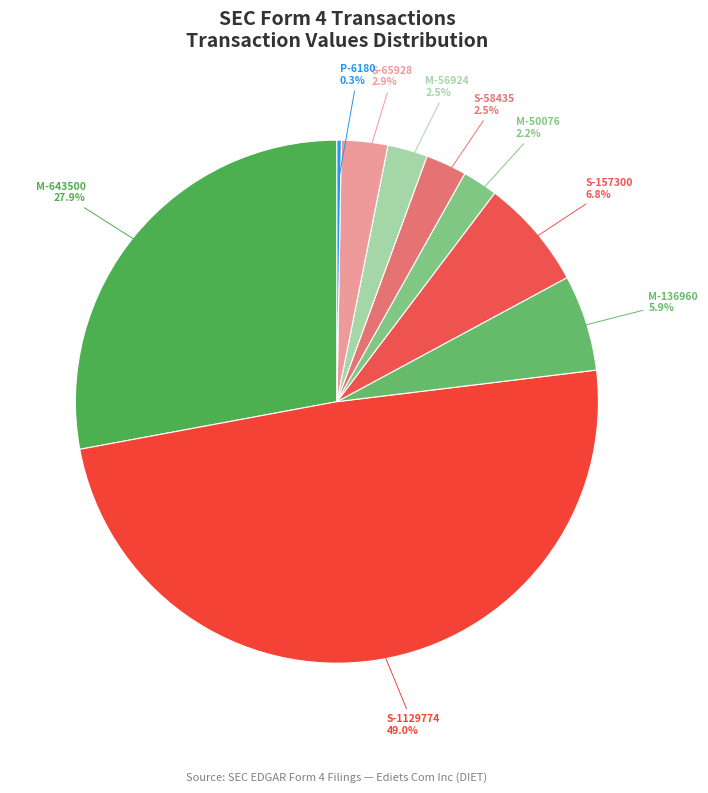

To the nearest percent, what portion does M-136960 represent?

6%